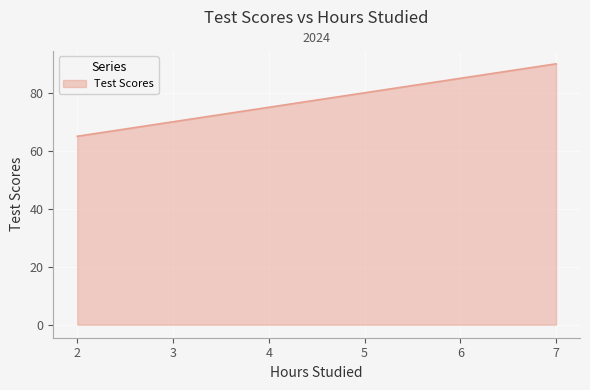

What is the sum of the values at 5 and 6?

165